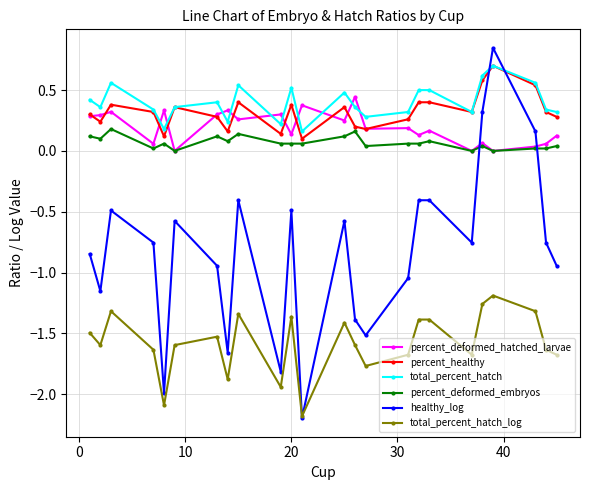

Which series has the widest spread of values?

healthy_log